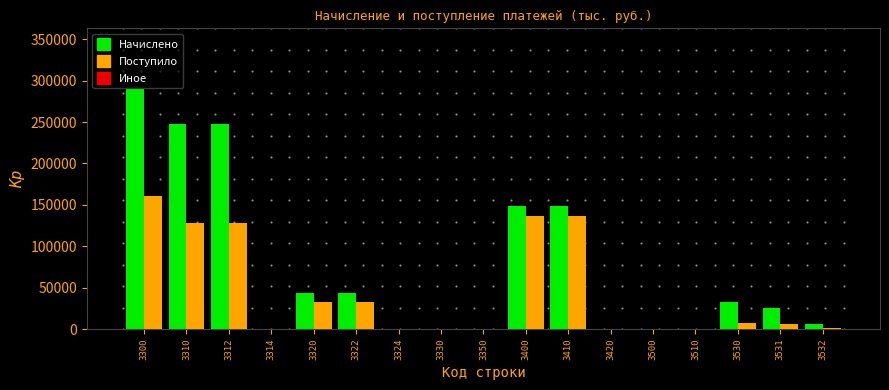

Which series has the largest total across all categories?

Начислено